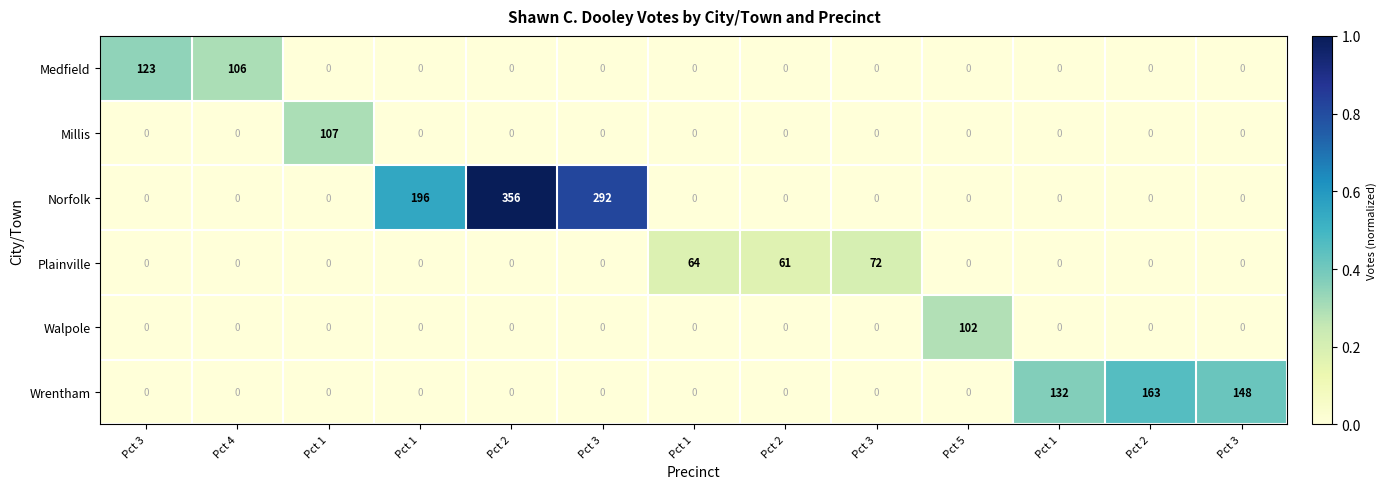

Count the number of categories in the chart.

13